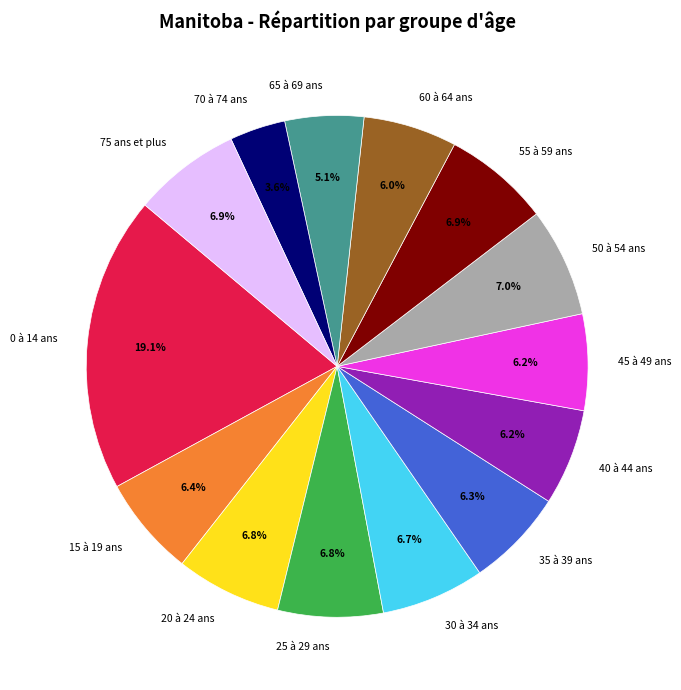

Combined, do 75 ans et plus and 15 à 19 ans account for over 50%?

No